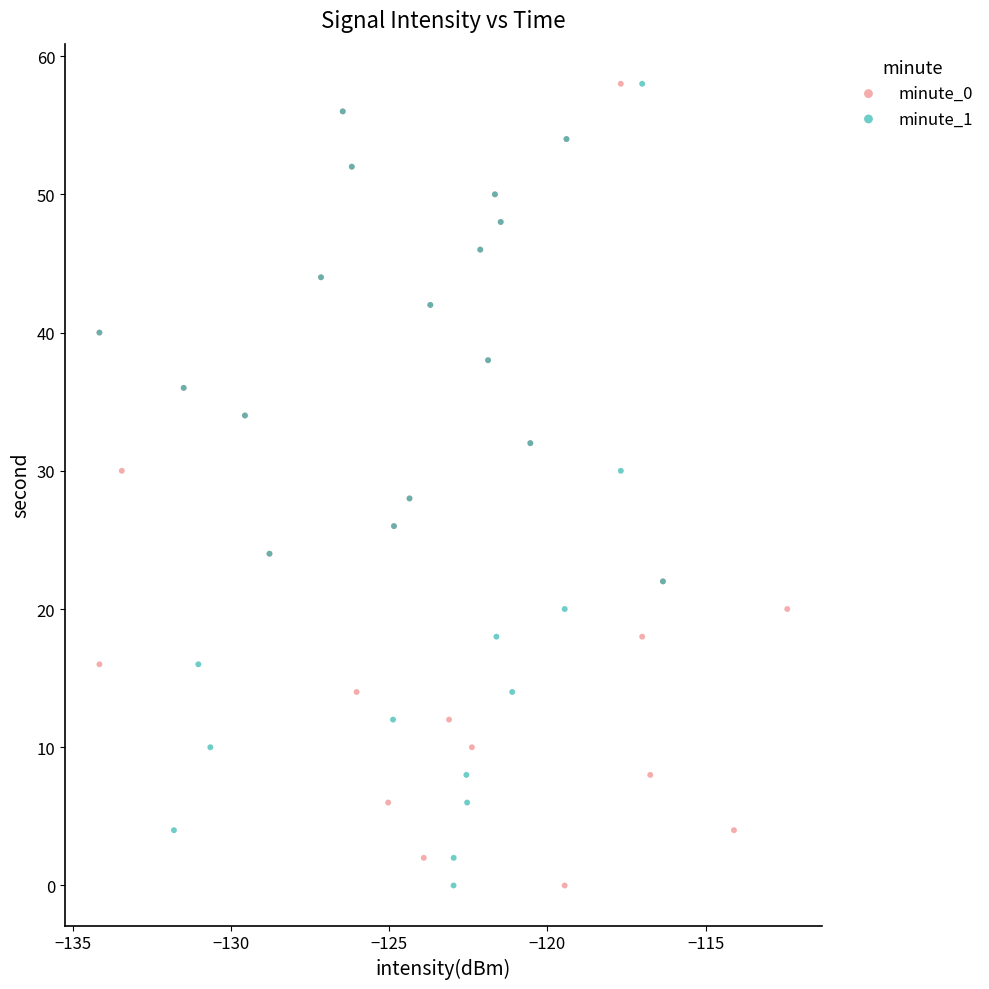

What are all the series names shown in the legend?

minute_0, minute_1